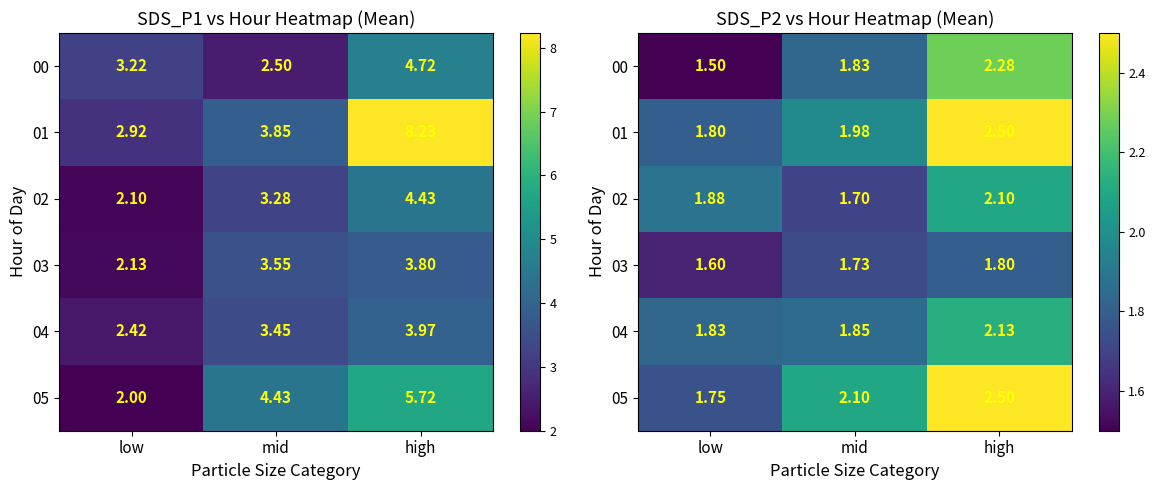

True or false: 02 has a value of 1.3 at low.

False